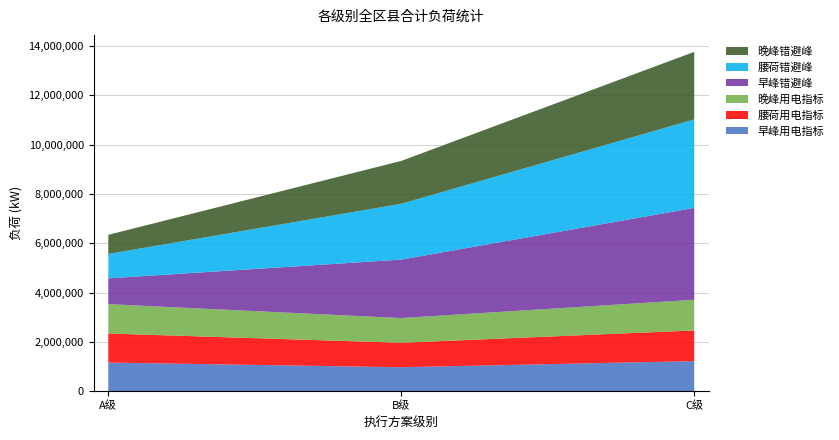

What is the lowest value of the 早峰用电指标 series?

973282.2